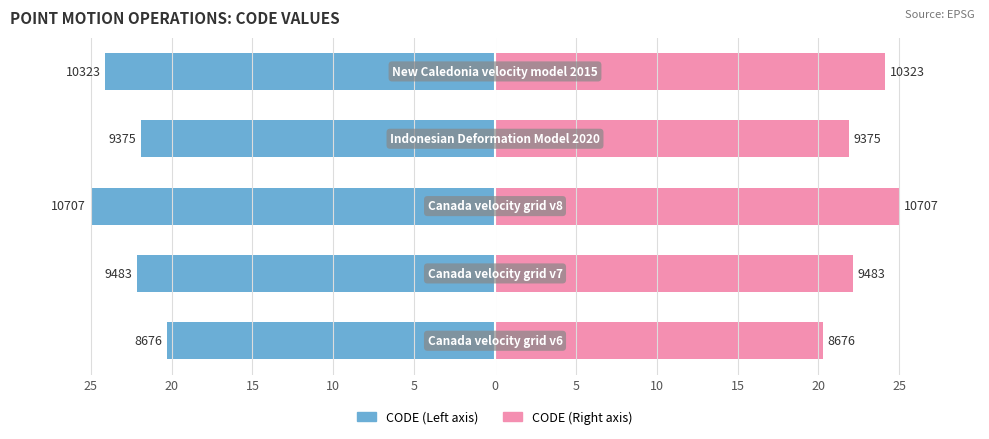

How many values in the CODE (right) series are below 22?

2